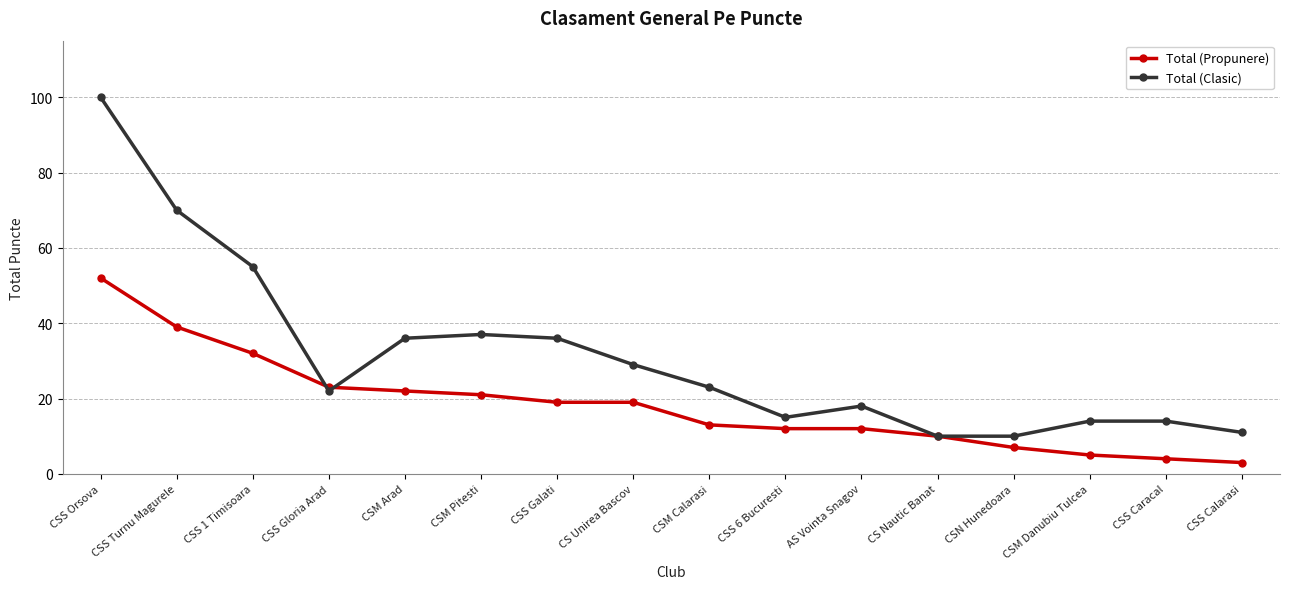

At which category does the chart reach its minimum across all series?

CSS Calarasi